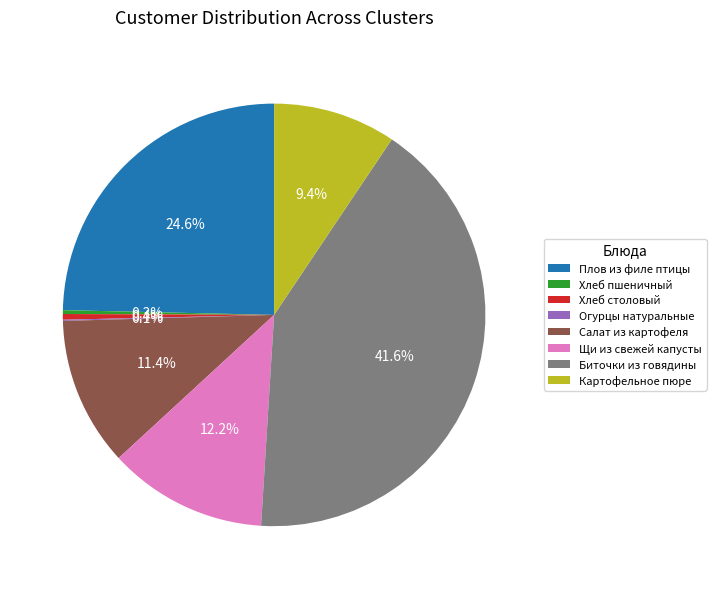

The Плов из филе птицы slice represents 13% of the pie. True or false?

False